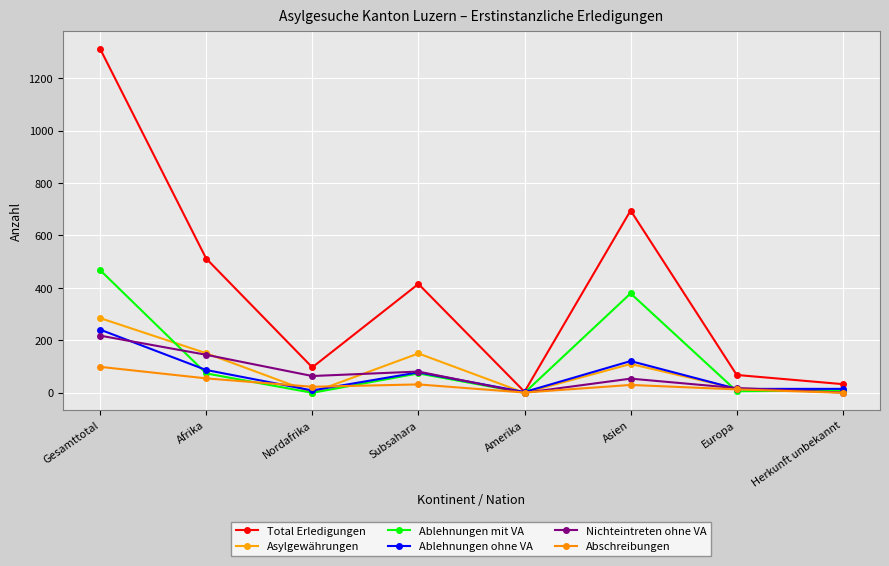

Count the number of data series in this chart.

6